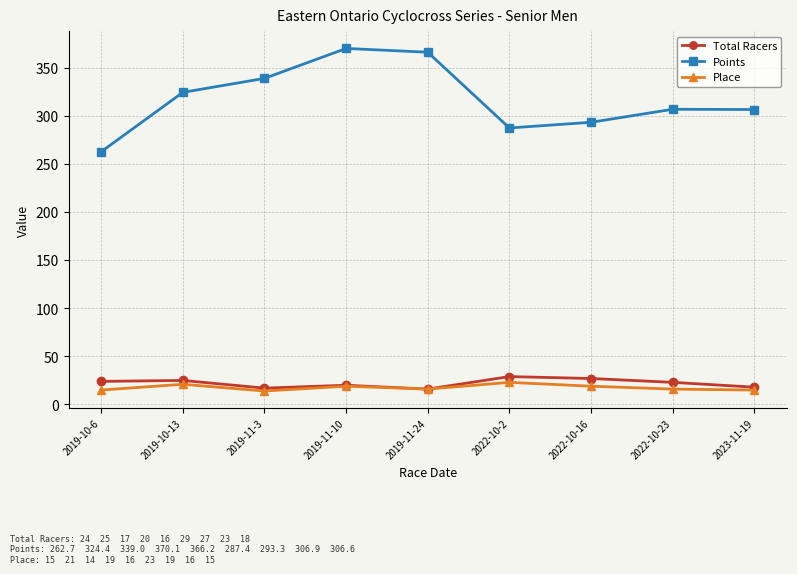

What is the total value across all series at 2022-10-16?

339.3